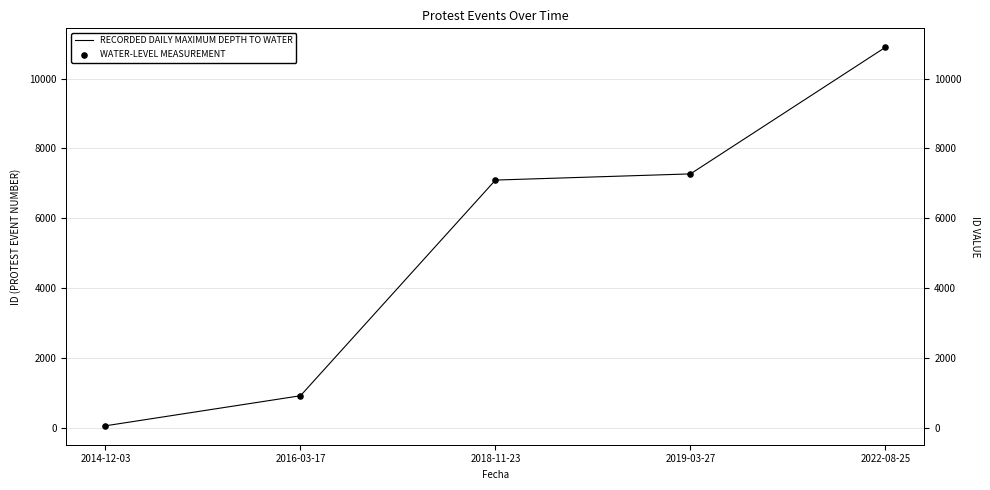

What are all the series names shown in the legend?

RECORDED DAILY MAXIMUM DEPTH TO WATER, WATER-LEVEL MEASUREMENT